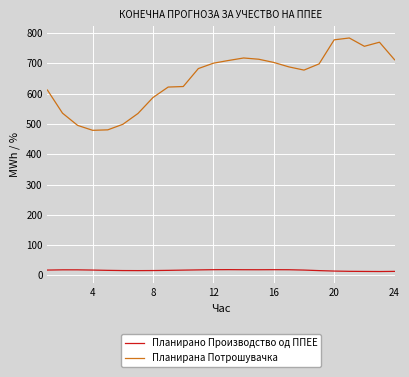

How many values in the Планирана Потрошувачка series are below 688?

12